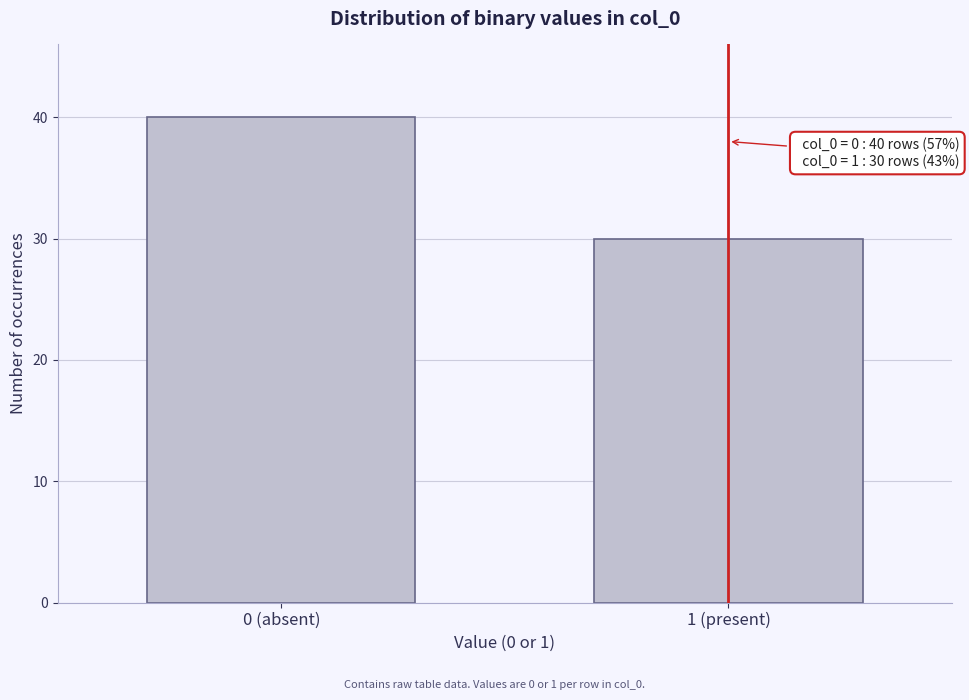

Reading right to left, what are all the values shown in this chart?

30	40